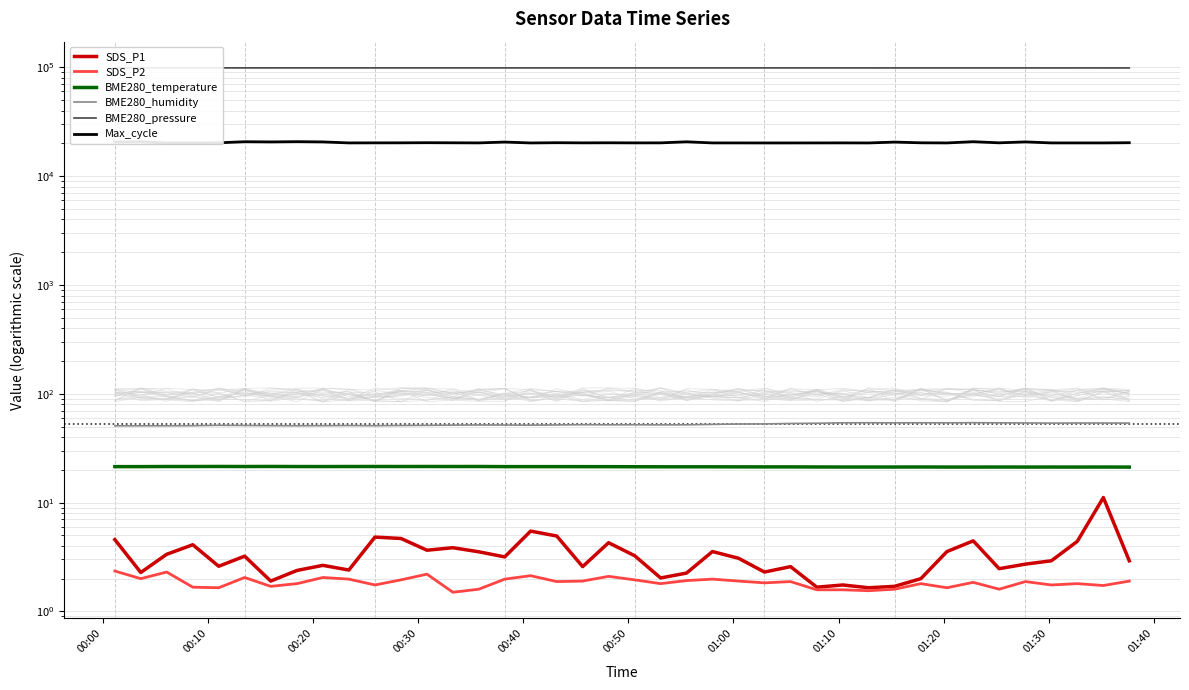

At which category does BME280_temperature reach its first local valley?

00:50